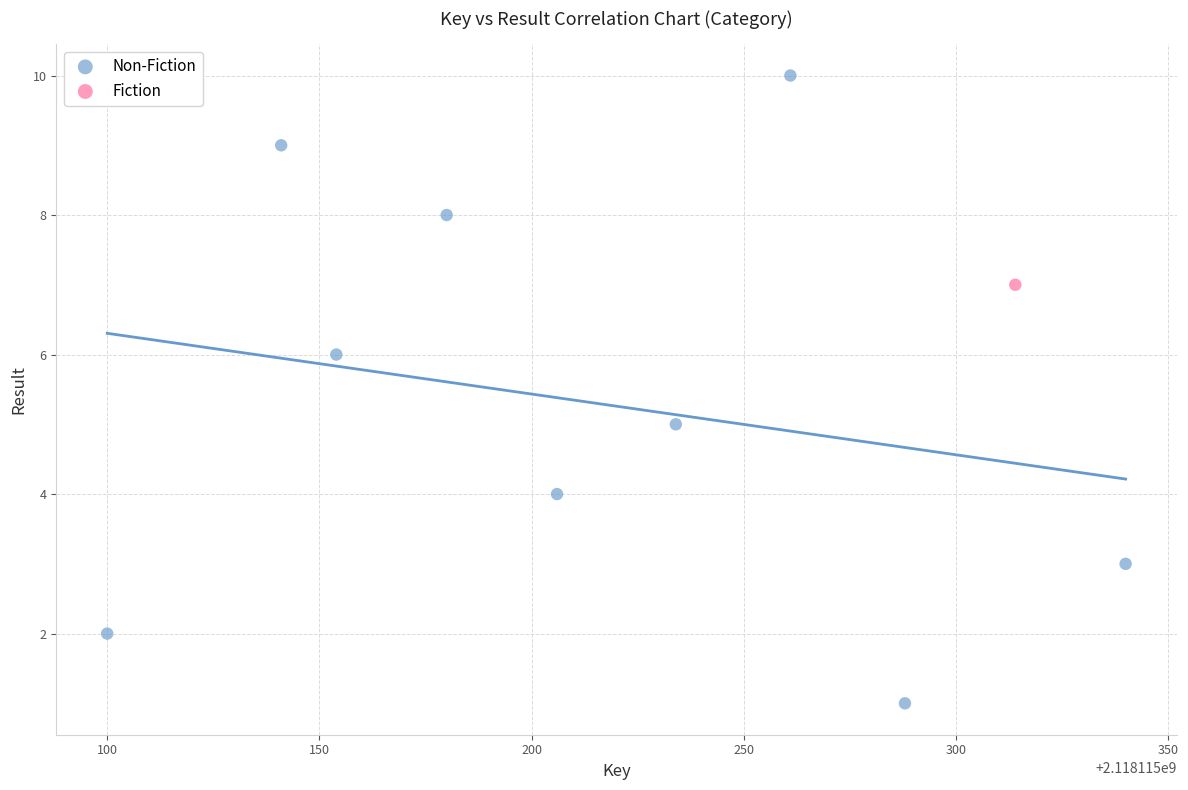

What are all the series names shown in the legend?

Non-Fiction, Fiction